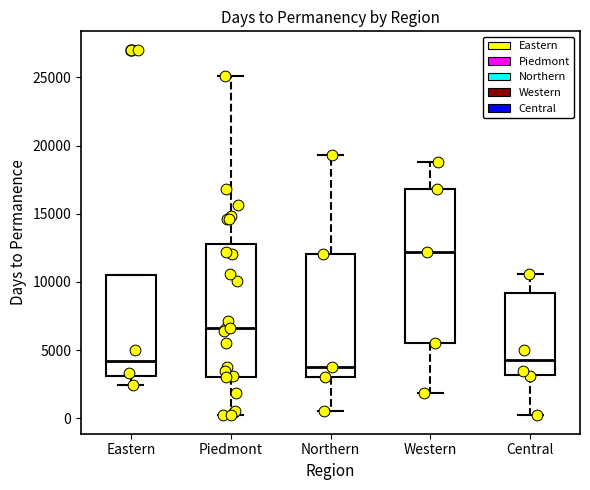

Comparing the boxes themselves (not the whiskers), which one is the tallest?

Western